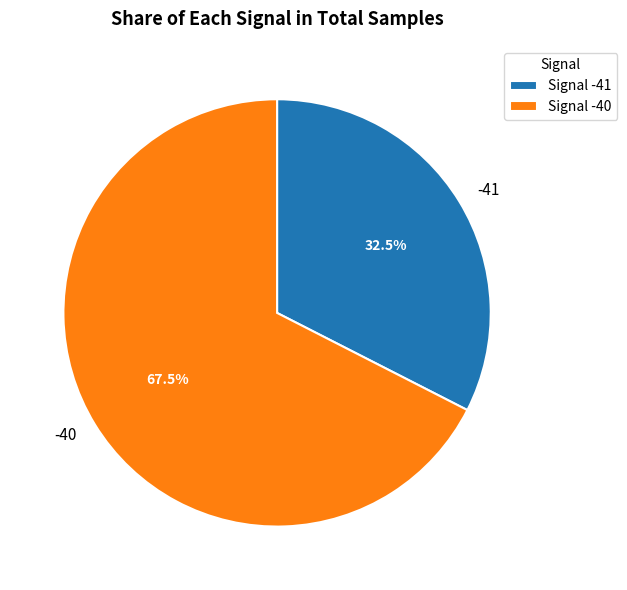

Do -40 and -41 together represent more than half of the pie?

Yes